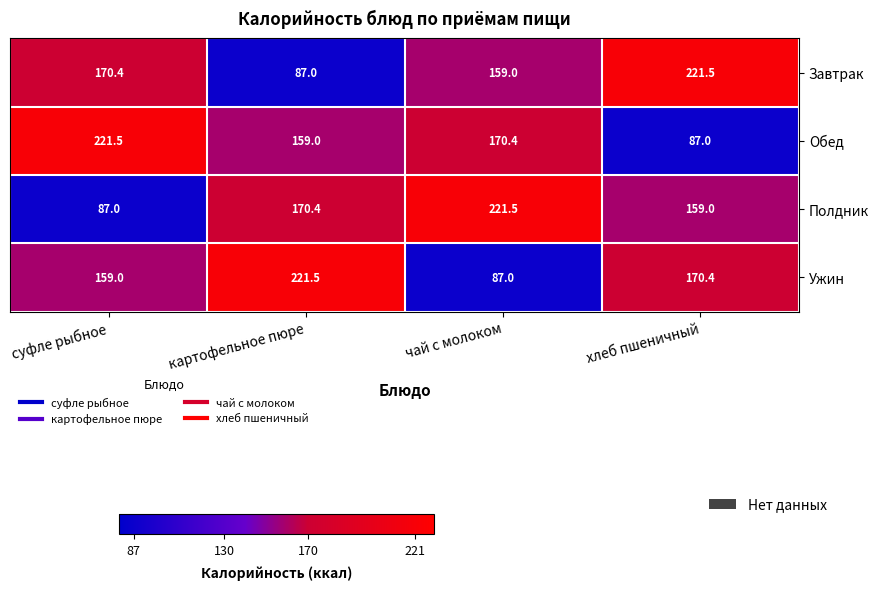

Between картофельное пюре and чай с молоком, which series saw the biggest shift?

Ужин